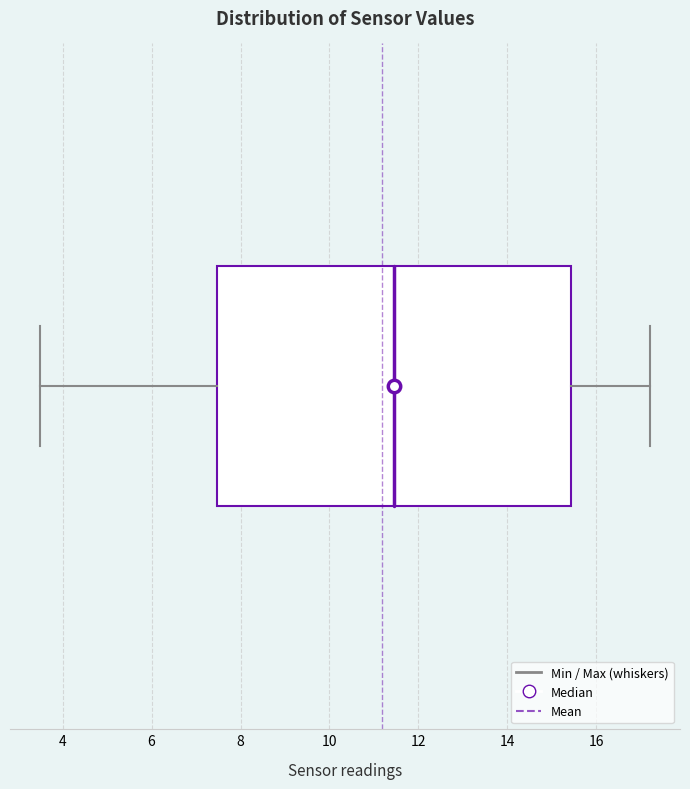

Transcribe this box plot: give where the median line is, the range the box spans, and where the two whiskers end, as read against the x-axis. The values are not printed on the chart, so give them approximately, as read against the axis.

median 11.4, box 7.4 to 15.4, whiskers 3.6 to 17.2